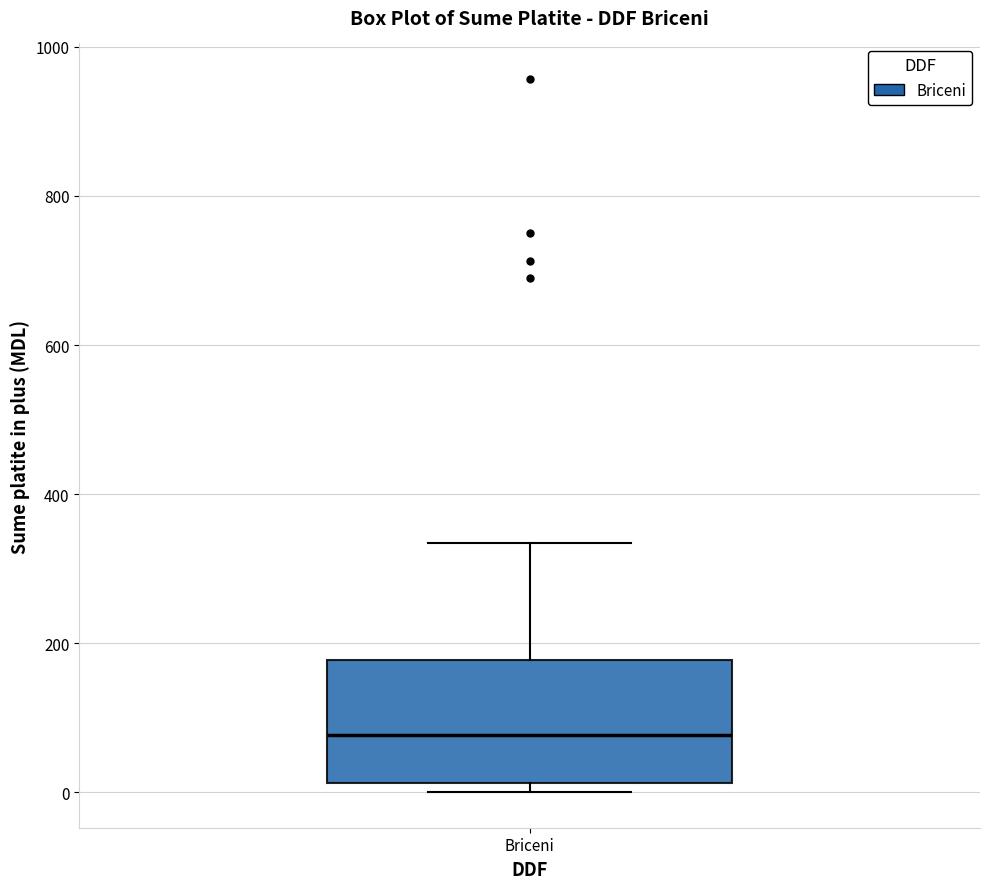

Transcribe this box plot: give where the median line is, the range the box spans, and where the two whiskers end, as read against the y-axis. The values are not printed on the chart, so give them approximately, as read against the axis.

median 80, box 20 to 180, whiskers 0 to 340